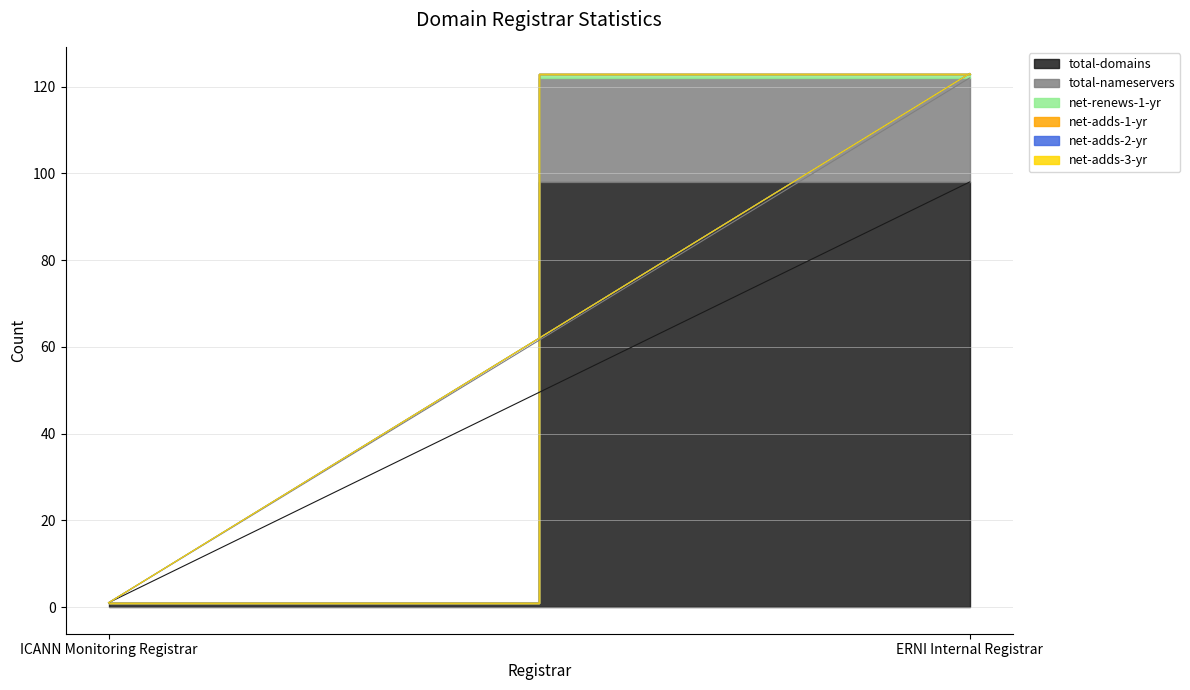

What are all the series names shown in the legend?

total-domains, total-nameservers, net-renews-1-yr, net-adds-1-yr, net-adds-2-yr, net-adds-3-yr